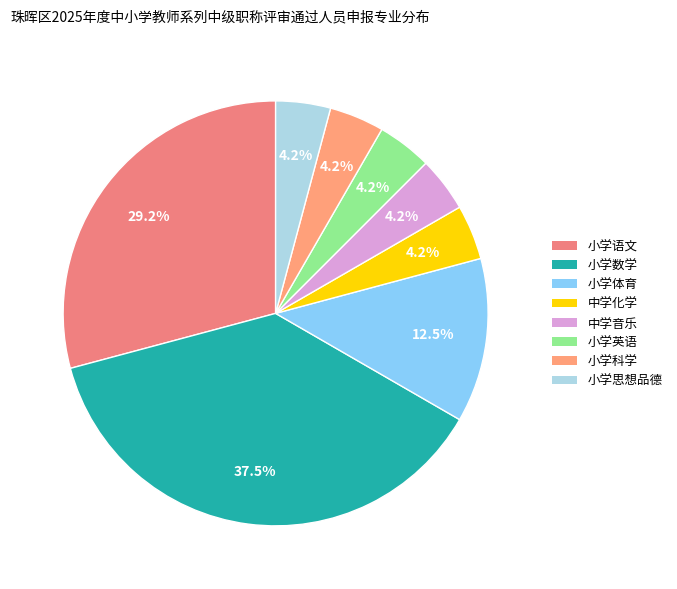

Rank the categories by value from lowest to highest.

中学化学, 中学音乐, 小学英语, 小学科学, 小学思想品德, 小学体育, 小学语文, 小学数学